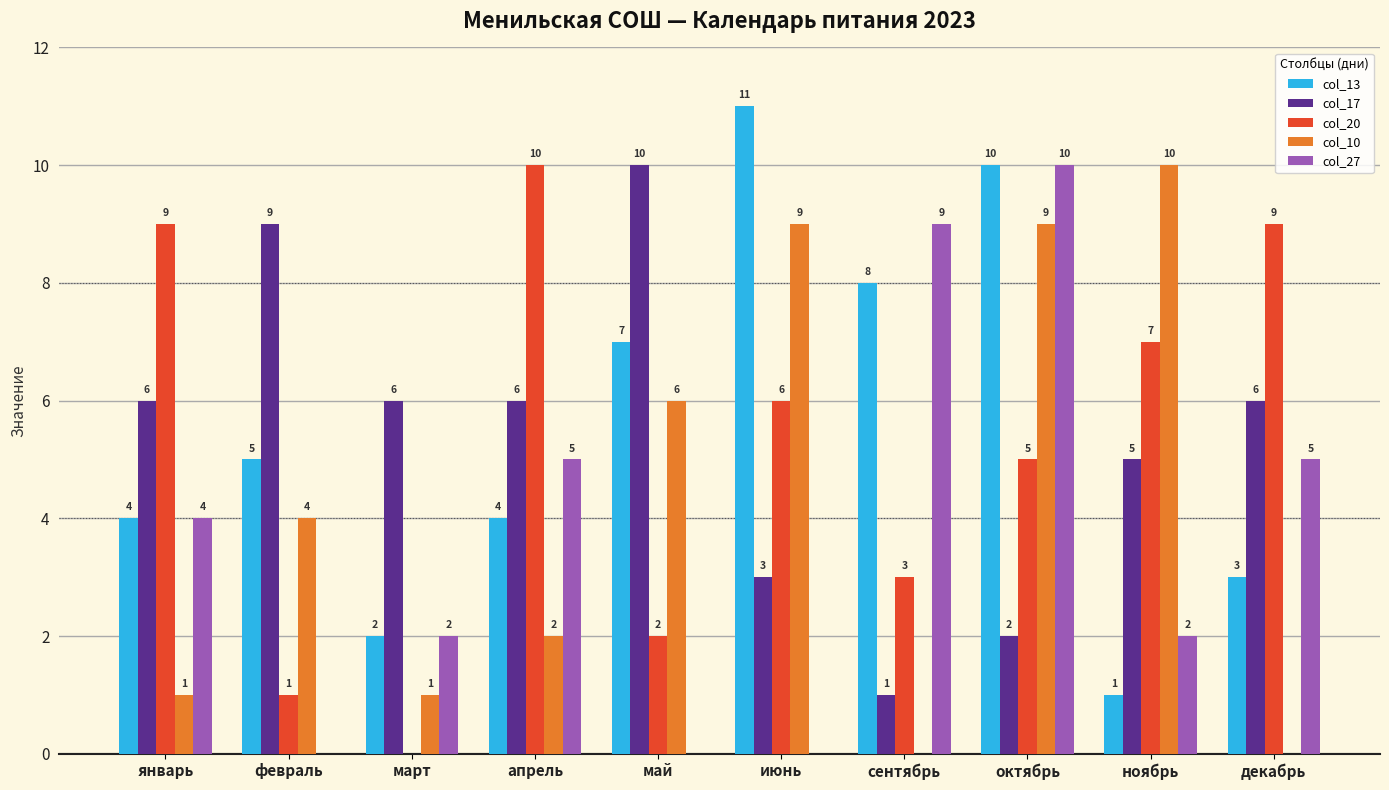

Reading left to right, extract all data points from this chart.

col_13: январь=4	февраль=5	март=2	апрель=4	май=7	июнь=11	сентябрь=8	октябрь=10	ноябрь=1	декабрь=3
col_17: январь=6	февраль=9	март=6	апрель=6	май=10	июнь=3	сентябрь=1	октябрь=2	ноябрь=5	декабрь=6
col_20: январь=9	февраль=1	март=0	апрель=10	май=2	июнь=6	сентябрь=3	октябрь=5	ноябрь=7	декабрь=9
col_10: январь=1	февраль=4	март=1	апрель=2	май=6	июнь=9	сентябрь=0	октябрь=9	ноябрь=10	декабрь=0
col_27: январь=4	февраль=0	март=2	апрель=5	май=0	июнь=0	сентябрь=9	октябрь=10	ноябрь=2	декабрь=5